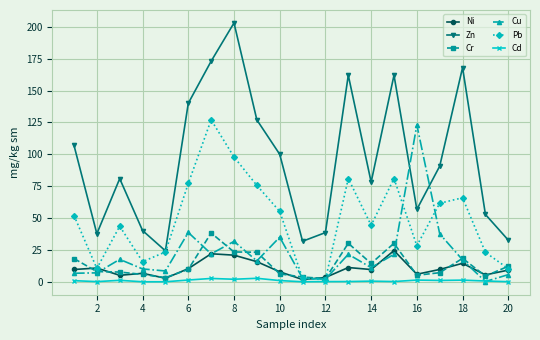

What is the maximum value shown in the chart?

203.0